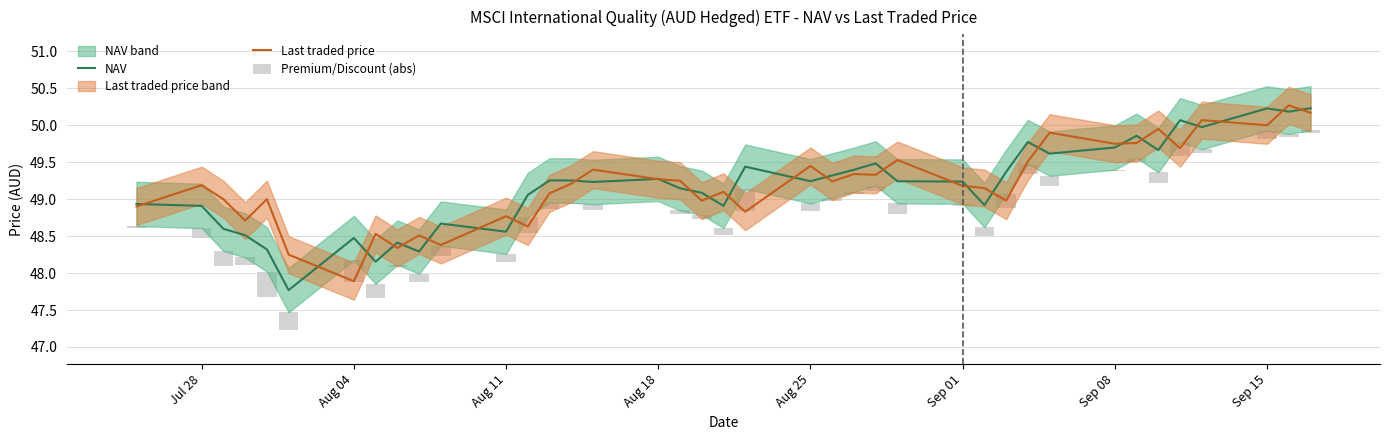

True or false: NAV has a value of 49.2 at Aug 25.

True